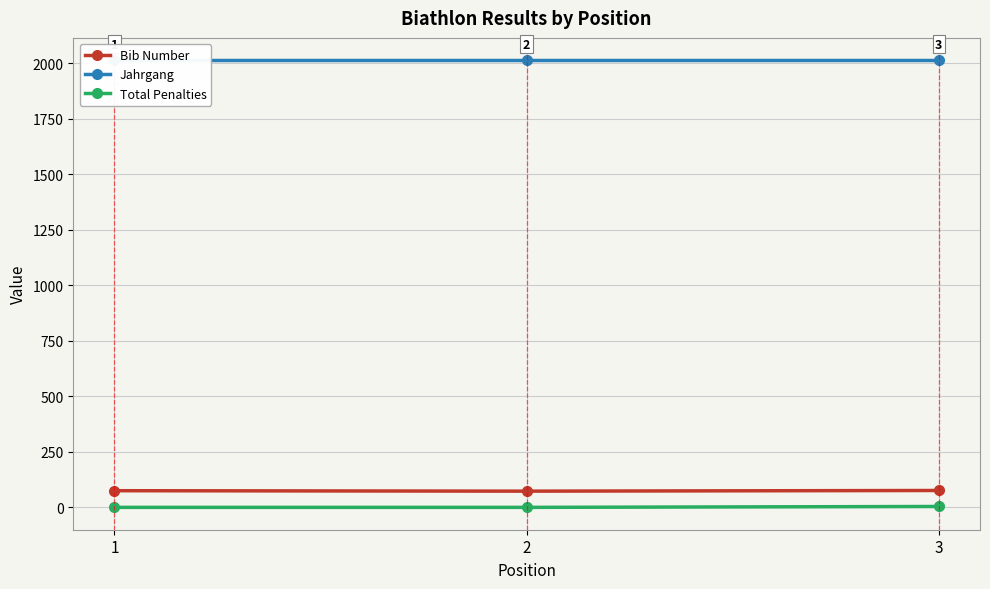

The Jahrgang series shows 1222 at 2. True or false?

False